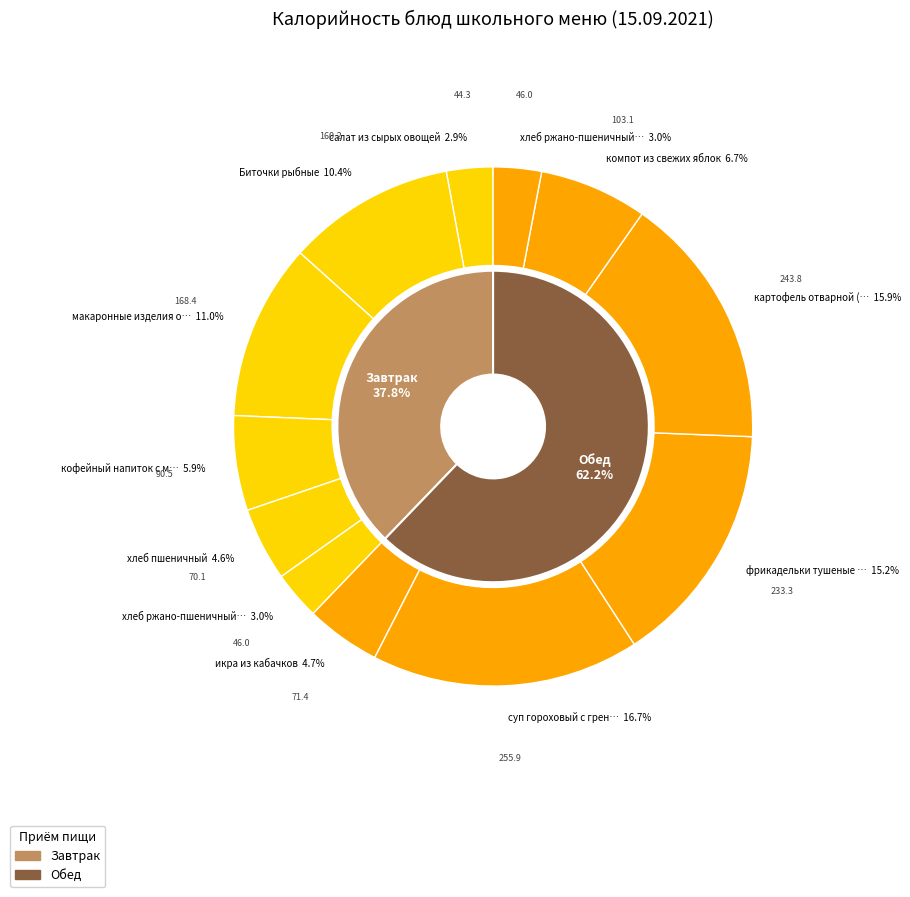

Combined, do хлеб ржано-пшеничный (завтрак) and фрикадельки тушеные в соусе account for over 50%?

No